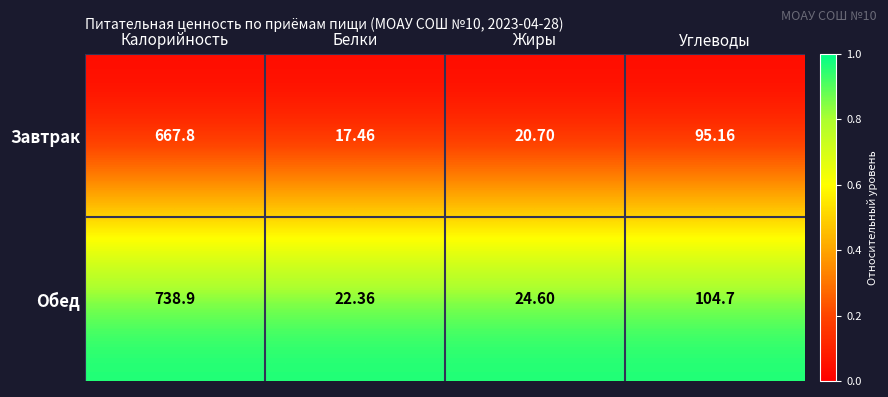

Which category has the highest value in the Обед series?

Калорийность